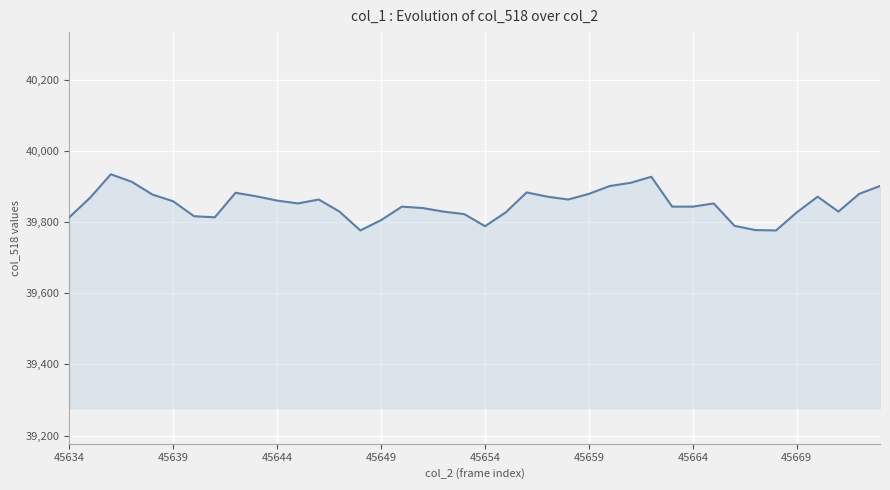

What is the value of the 28th point from the left?

39911